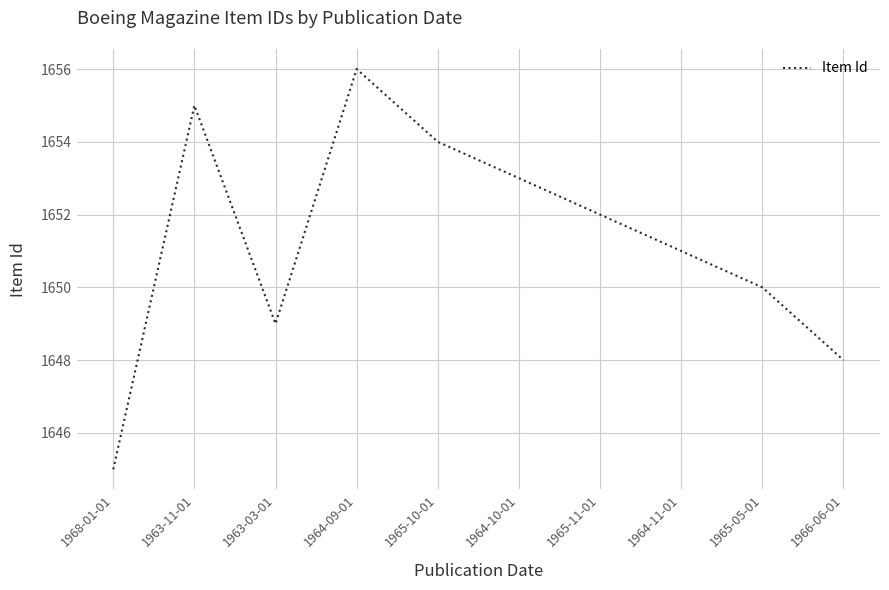

Where is the first local minimum?

1963-03-01